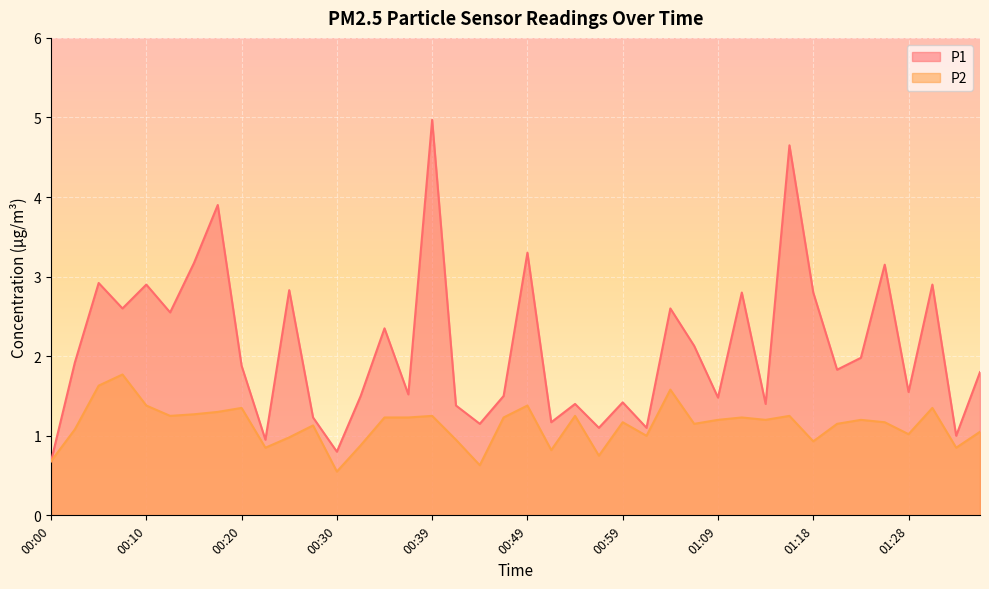

True or false: P2 and P1 cross at least once.

False